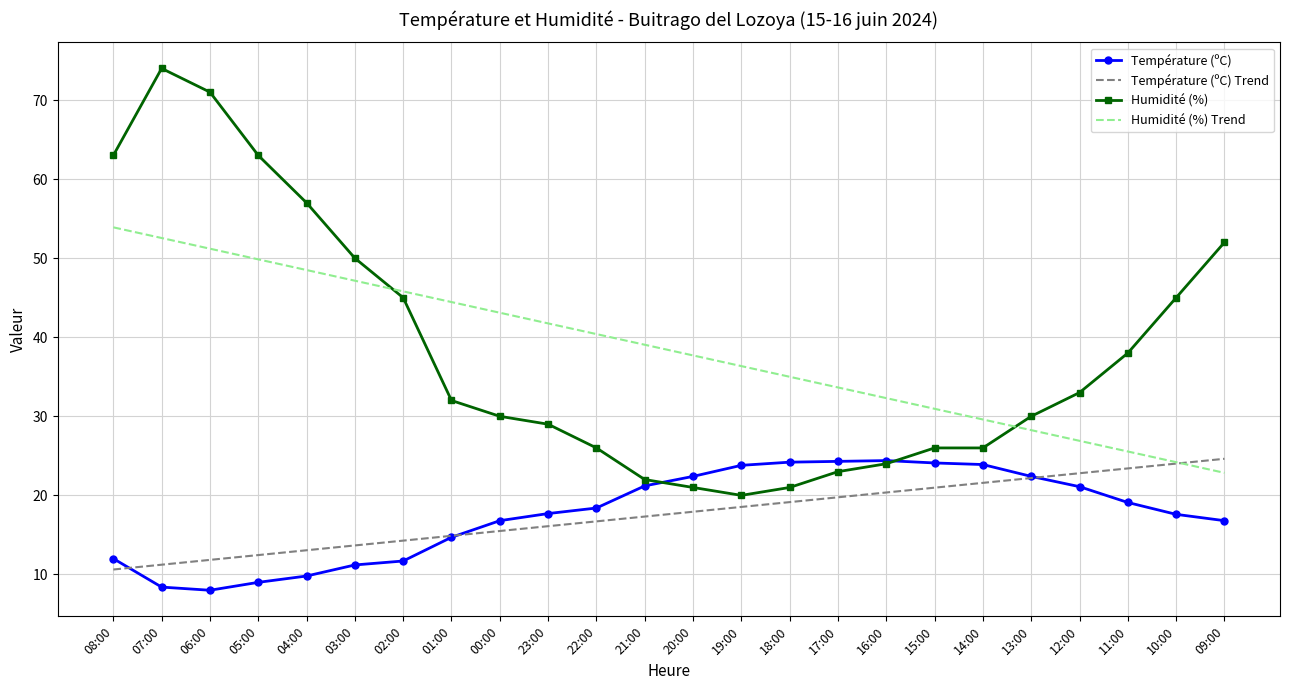

True or false: Température (ºC) has a value of 23.9 at 14:00.

True